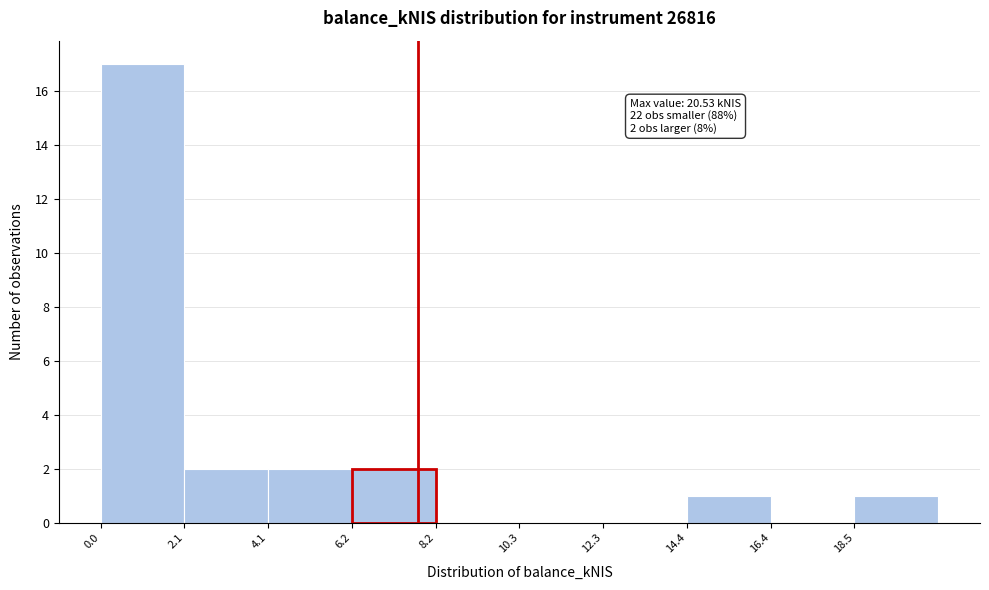

Over which range of the x-axis is the bar tallest?

0.0 to 2.0